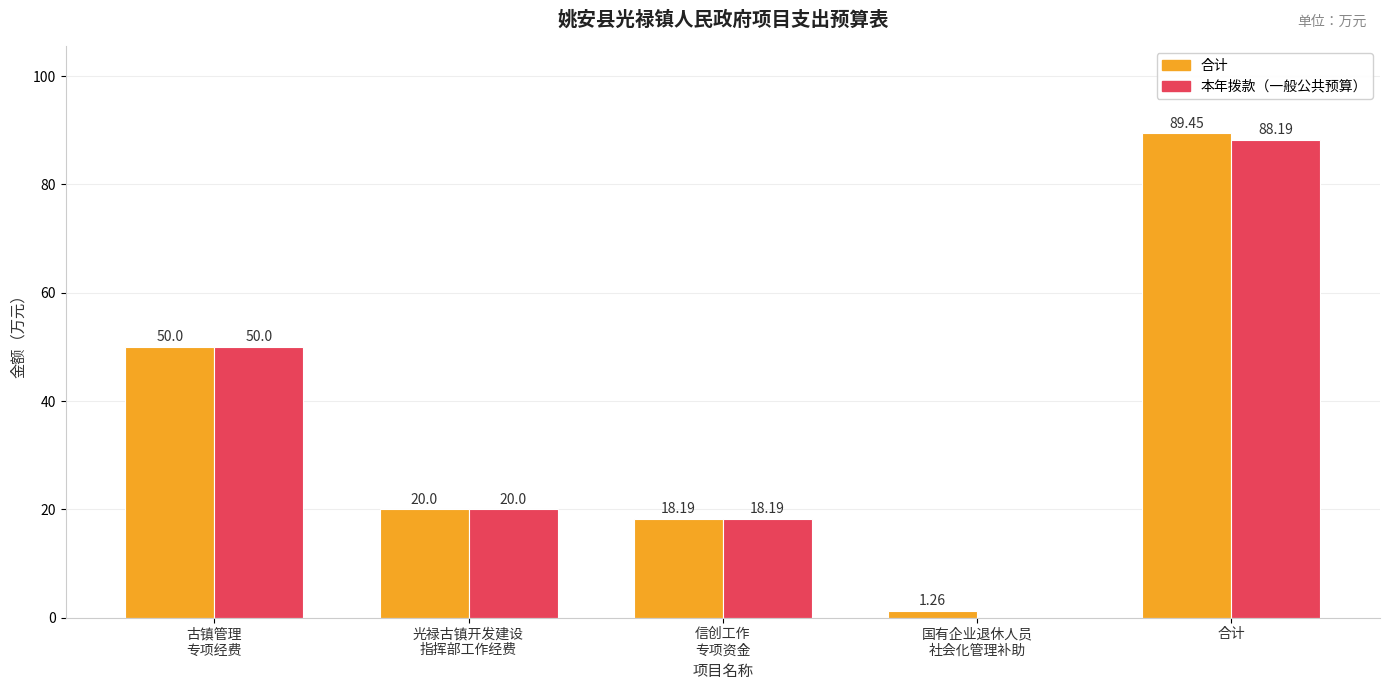

At which category is the sum across all series the highest?

合计